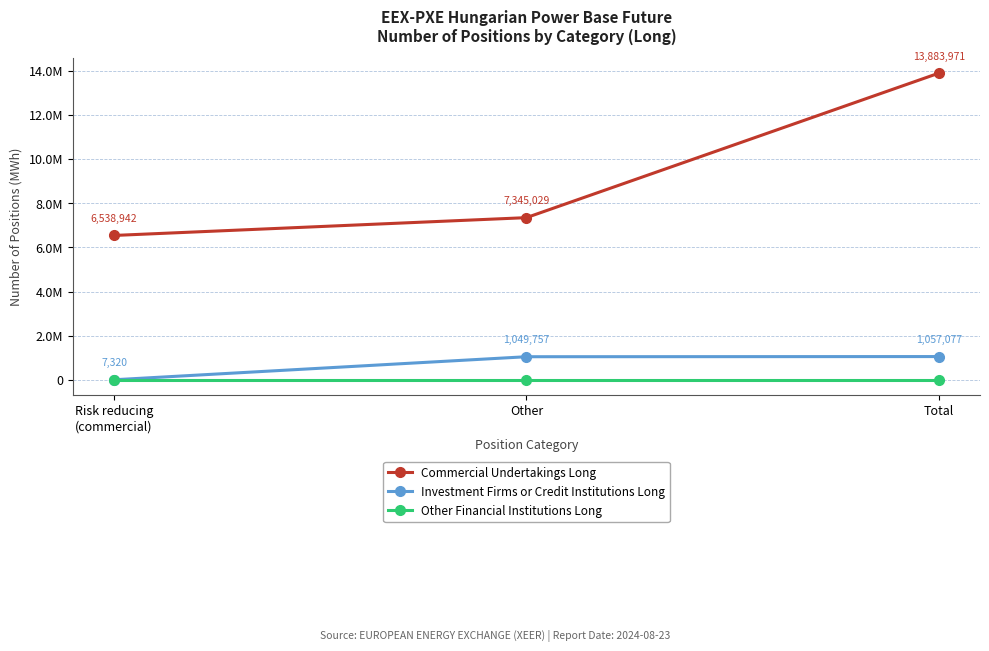

What is the difference between the maximum and minimum values in the Commercial Undertakings Long series?

7345029